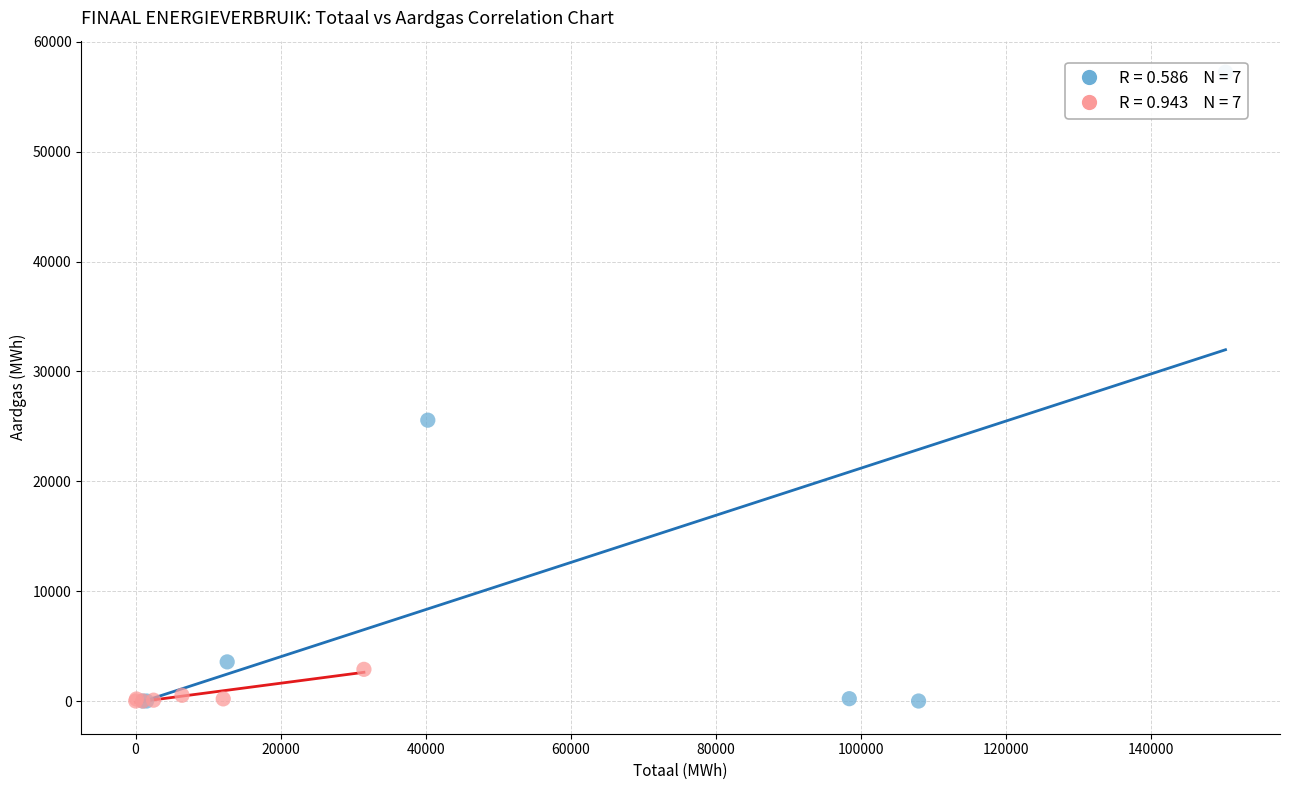

Which series reaches the maximum Y coordinate?

Totaal vs Aardgas